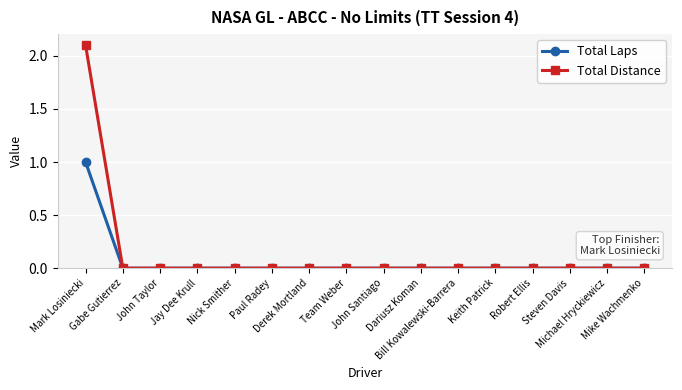

List the series in order of their peak value, lowest first.

Total Laps, Total Distance